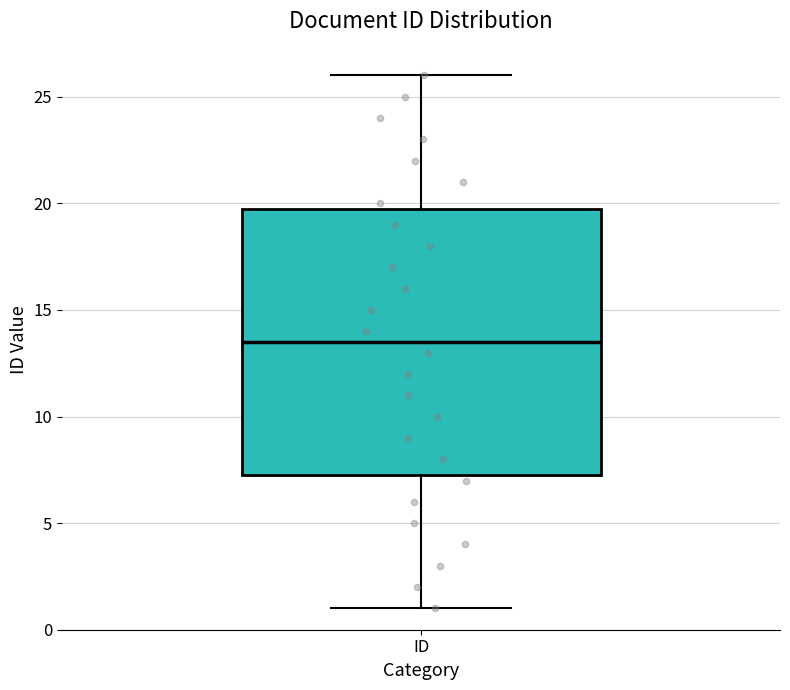

Where does the upper whisker of the box for ID end on the y-axis? The values are not printed on the chart, so give them approximately, as read against the axis.

26.0